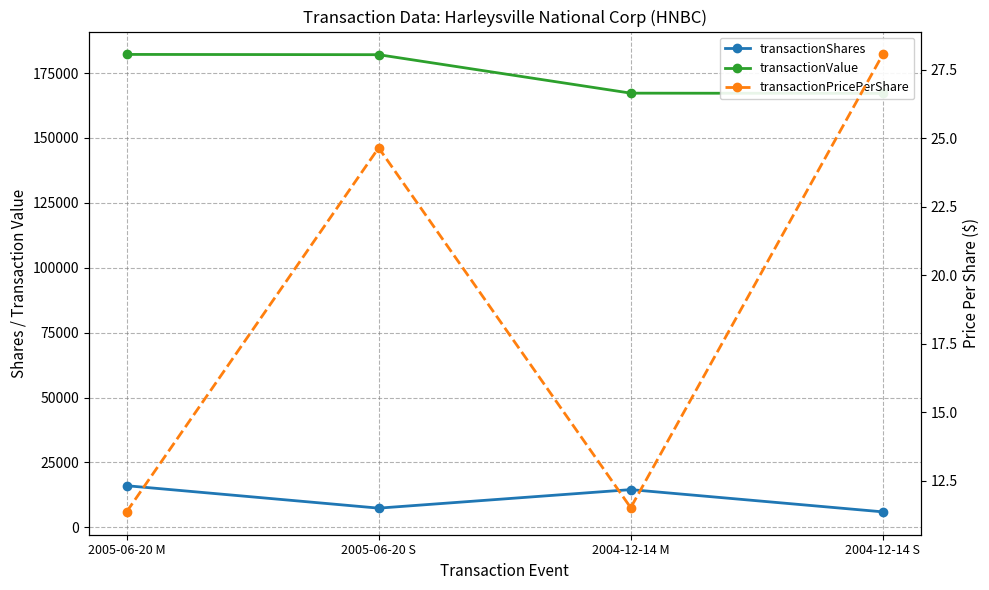

Is it true that transactionShares equals 7386.0 at 2005-06-20 S?

True